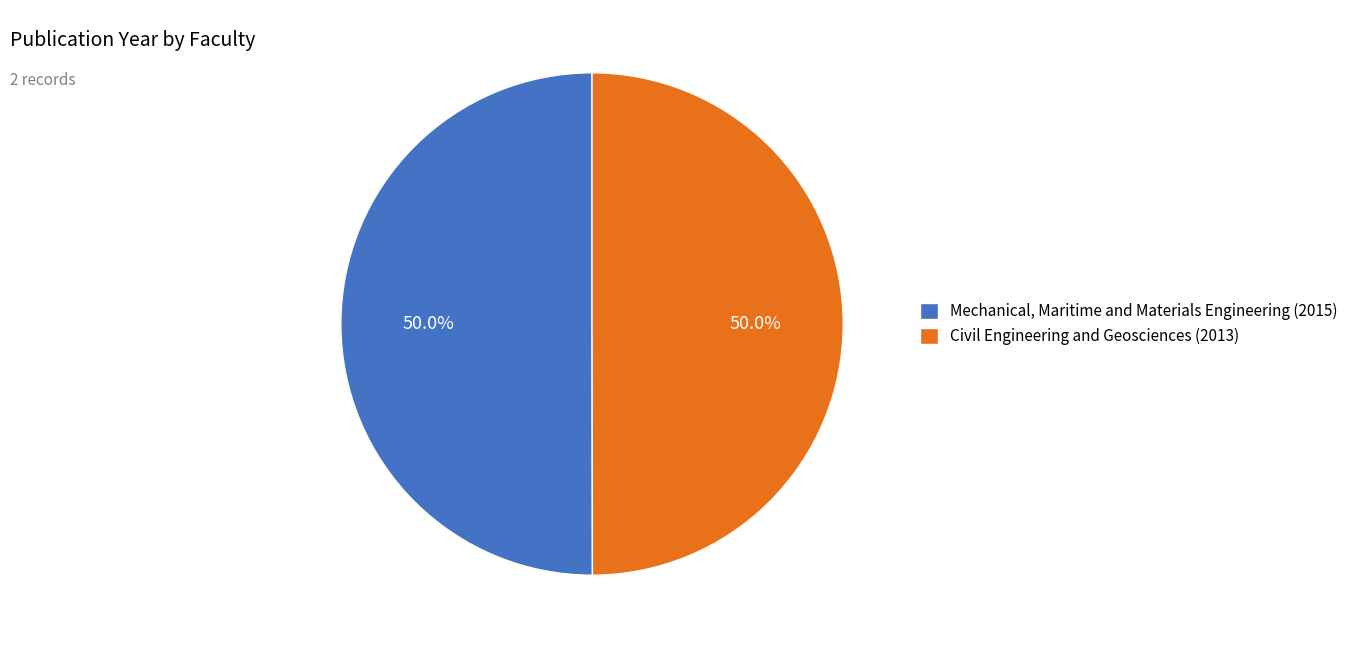

Do Civil Engineering and Geosciences (2013) and Mechanical, Maritime and Materials Engineering (2015) together represent more than half of the pie?

Yes